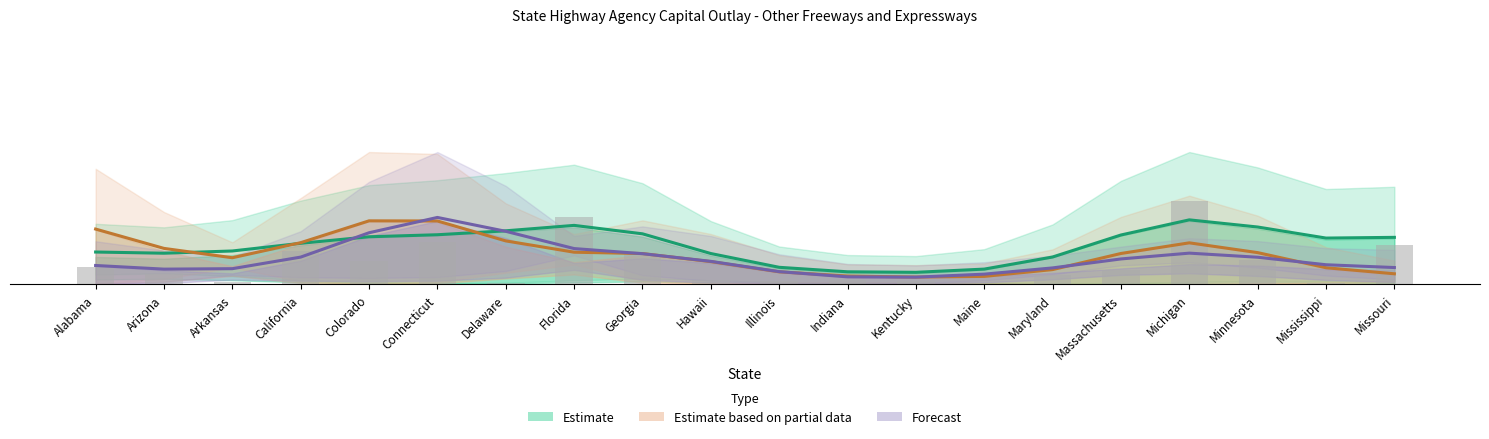

Is it true that Forecast equals 0.0 at Missouri?

False